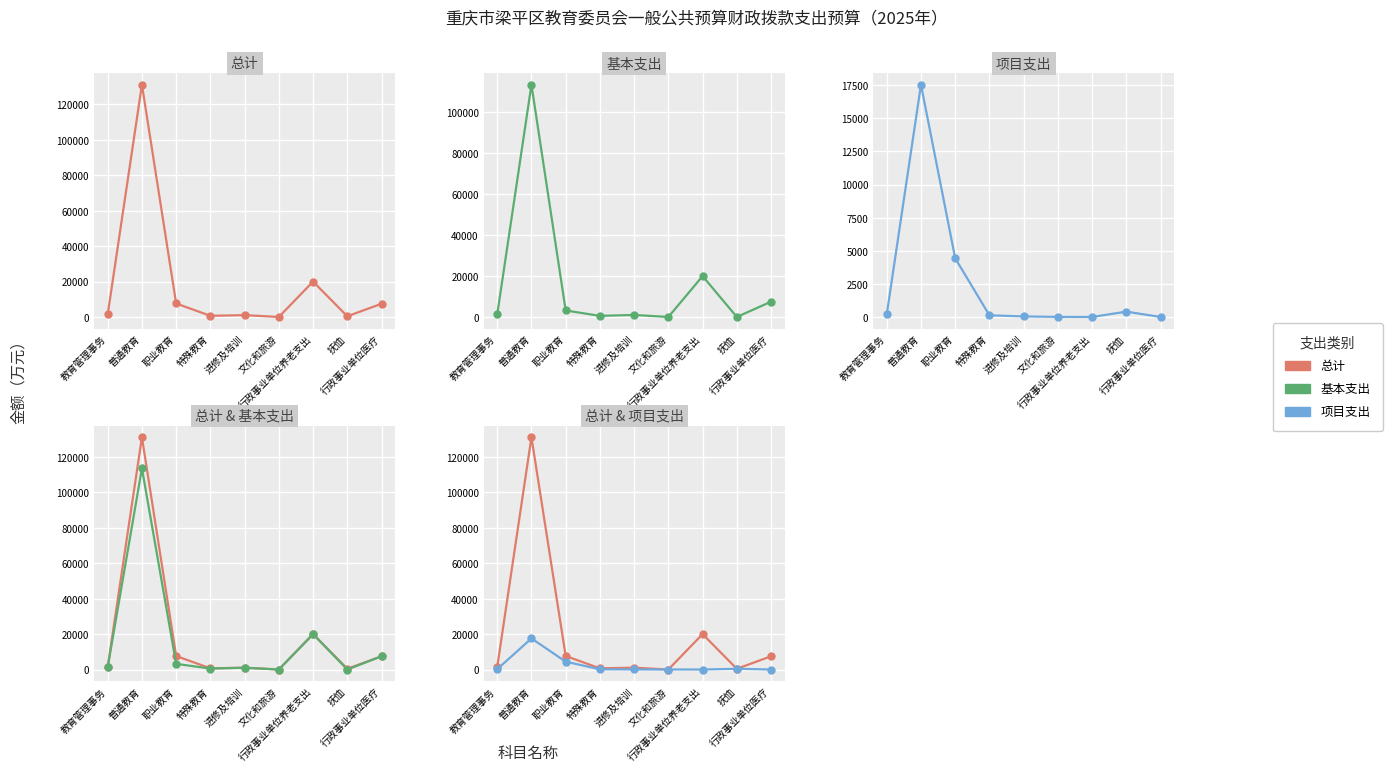

Rank the series at 普通教育 from highest to lowest value.

总计, 基本支出, 项目支出